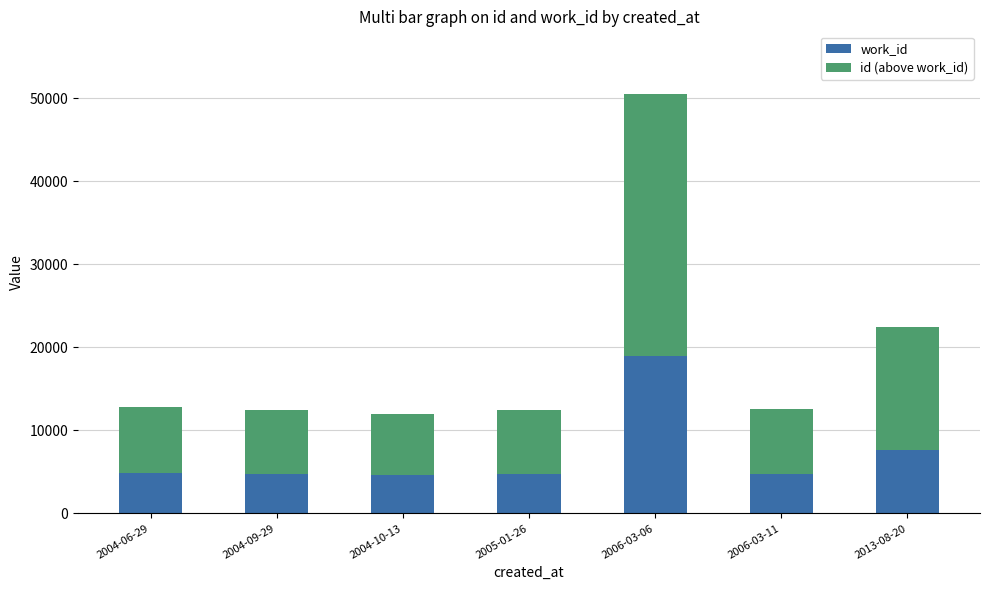

How many bars are there in total?

7